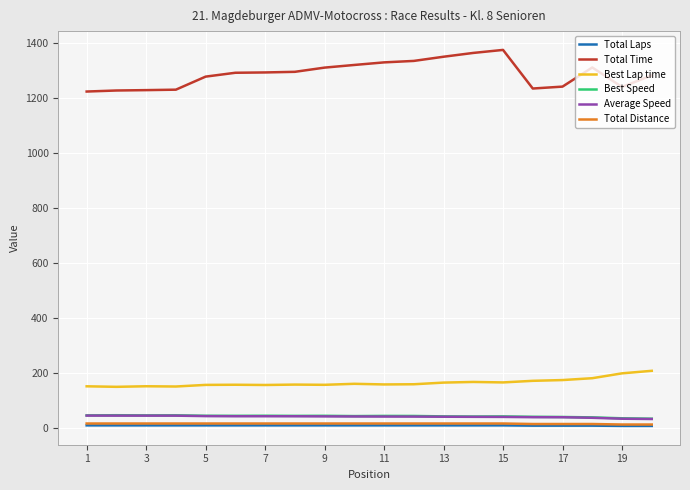

True or false: Average Speed and Best Speed intersect in this chart.

False